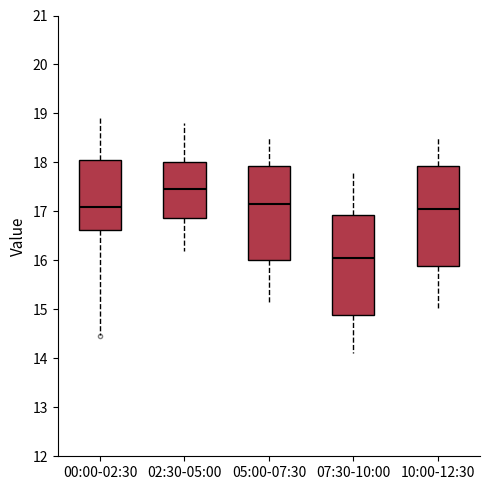

Reading left to right, read every box against the y-axis: the position of its median line, the range the box covers, and the ends of its whiskers. The values are not printed on the chart, so give them approximately, as read against the axis.

00:00-02:30: median 17.1, box 16.6 to 18.0, whiskers 14.5 to 19.0
02:30-05:00: median 17.5, box 16.9 to 18.0, whiskers 16.2 to 18.8
05:00-07:30: median 17.2, box 16.0 to 17.9, whiskers 15.1 to 18.5
07:30-10:00: median 16.1, box 14.9 to 16.9, whiskers 14.1 to 17.8
10:00-12:30: median 17.1, box 15.9 to 17.9, whiskers 15.0 to 18.5